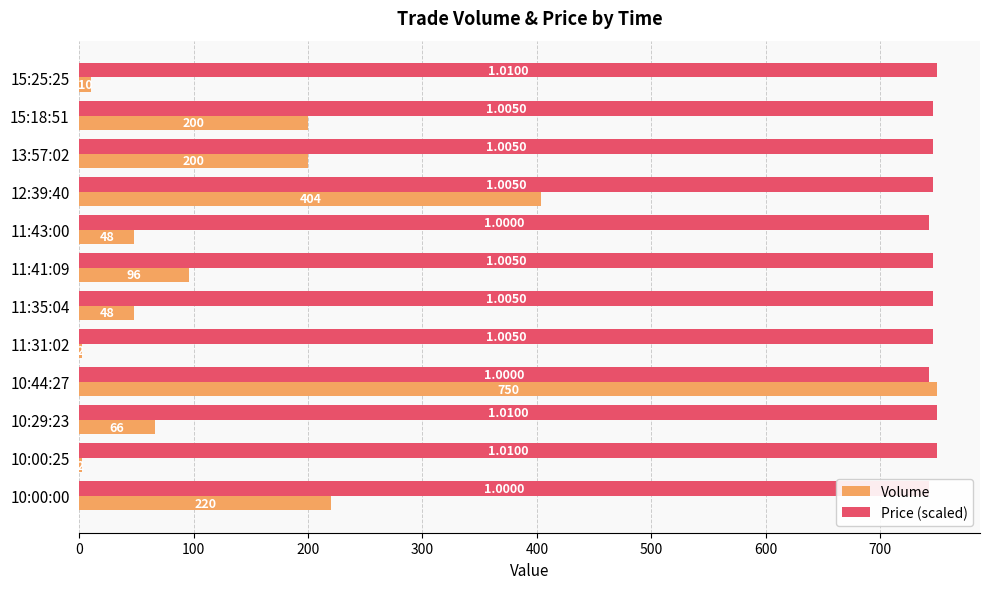

What position from the right is 15:25:25?

12